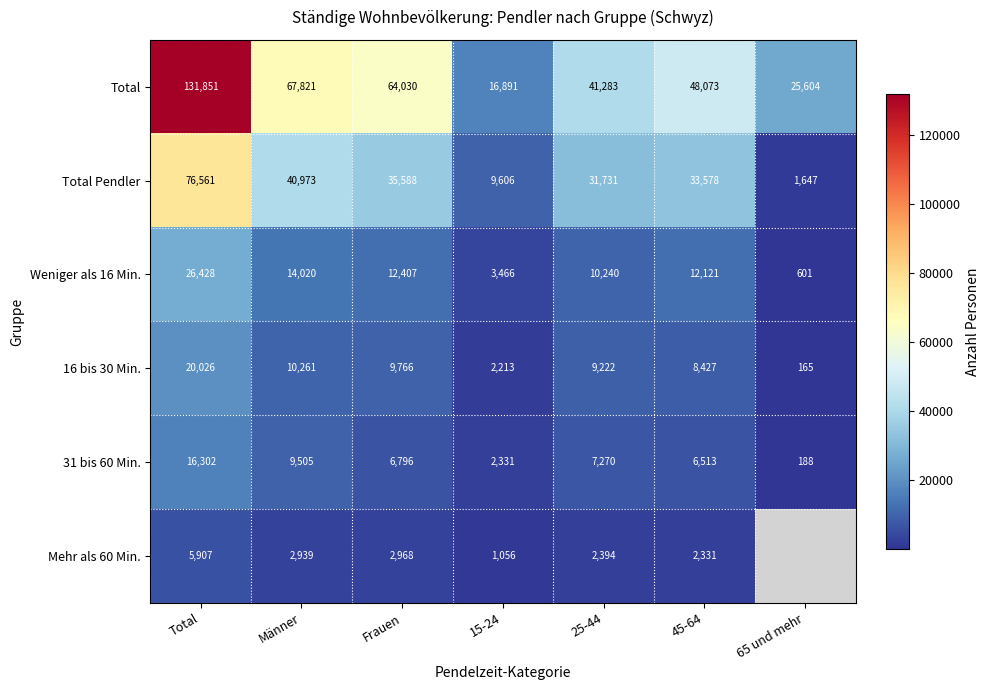

What is the sum of the Total values at 25-44 and 65 und mehr?

66887